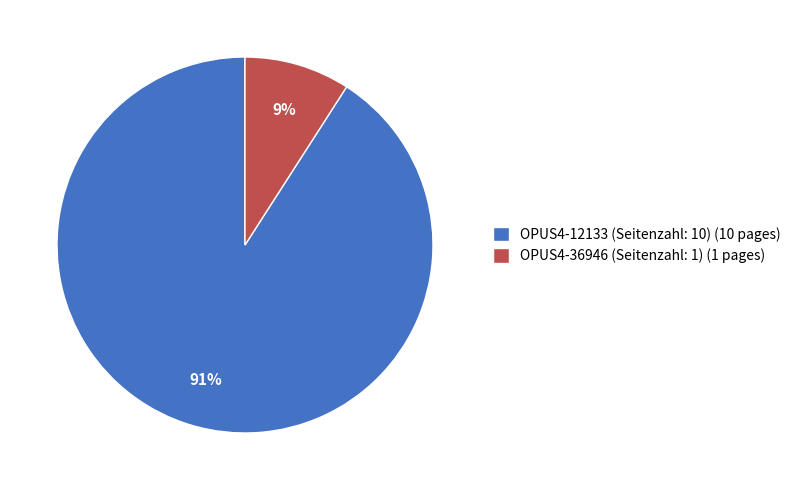

What percentage is the OPUS4-12133 (Seitenzahl: 10) slice, to the nearest percent?

91%